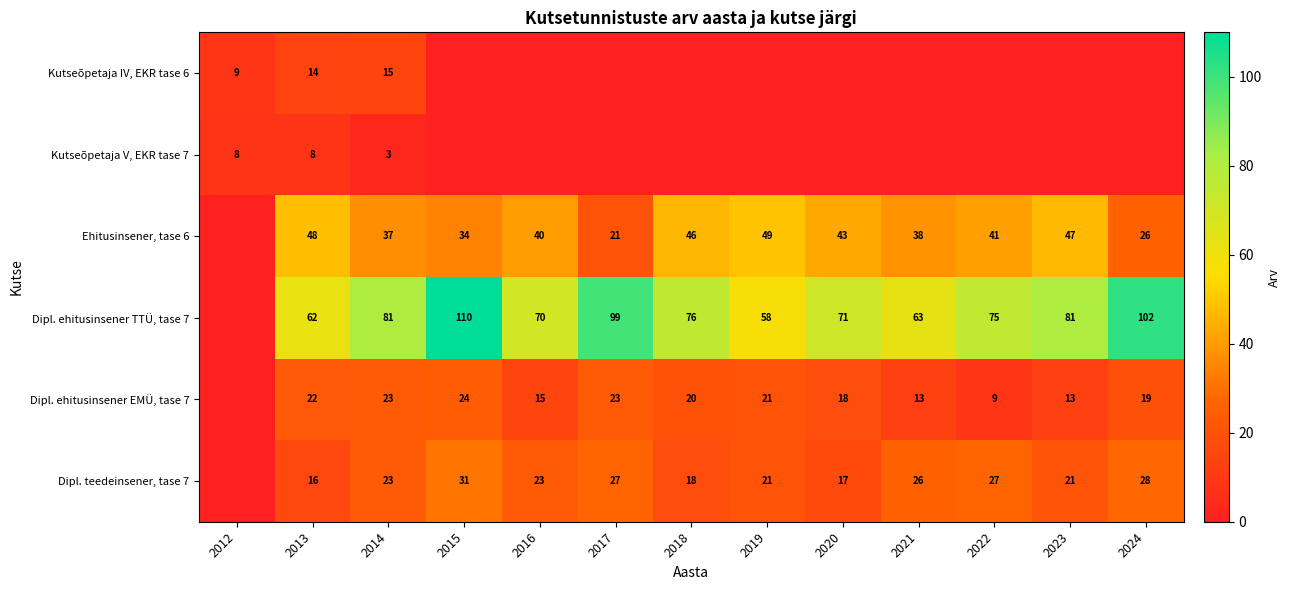

Which label corresponds to the smallest value in the chart?

2015